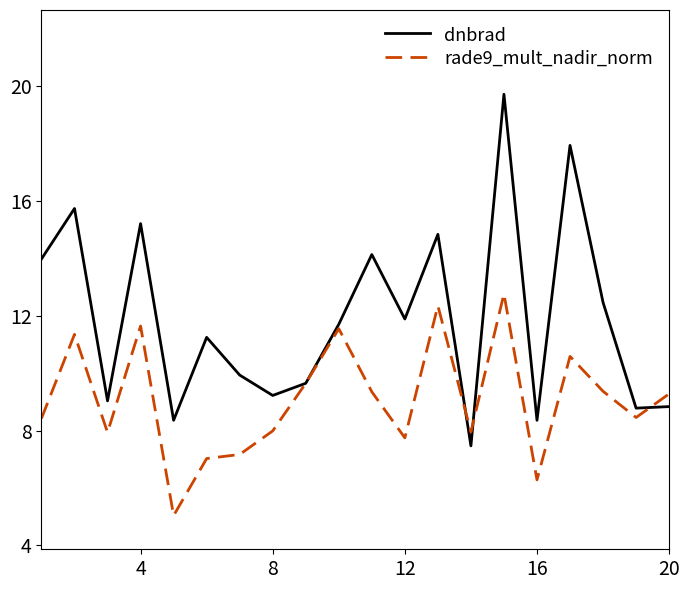

What is the minimum value shown in the chart?

5.0